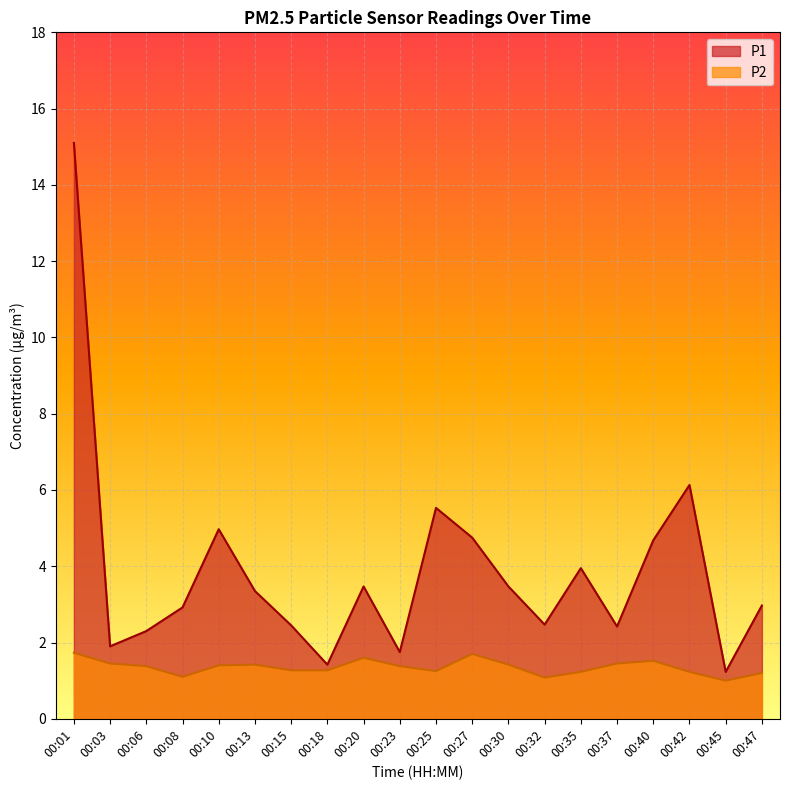

At which category is the sum across all series the highest?

00:01